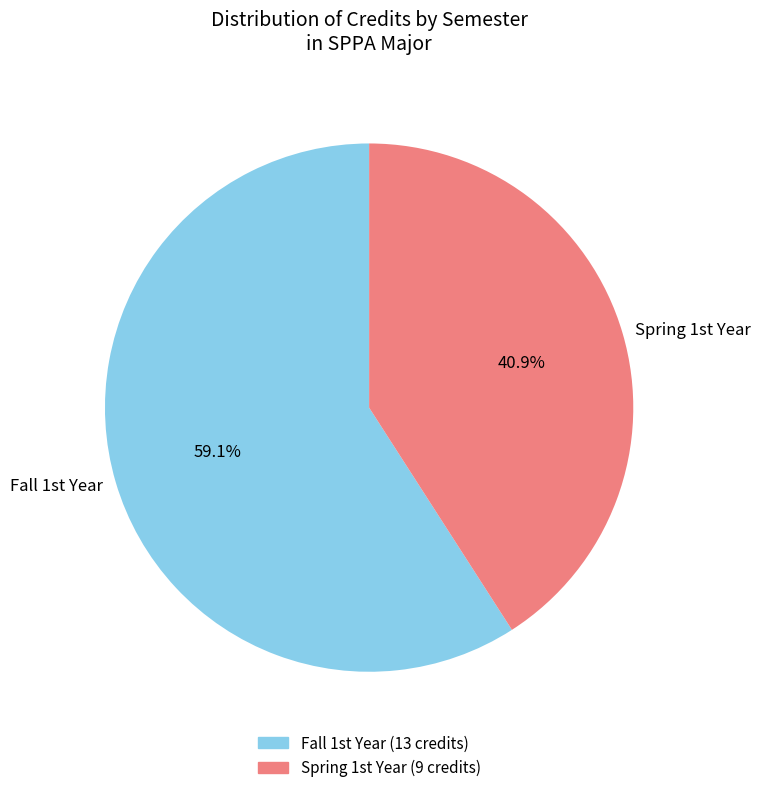

How many slices are in this pie chart?

2